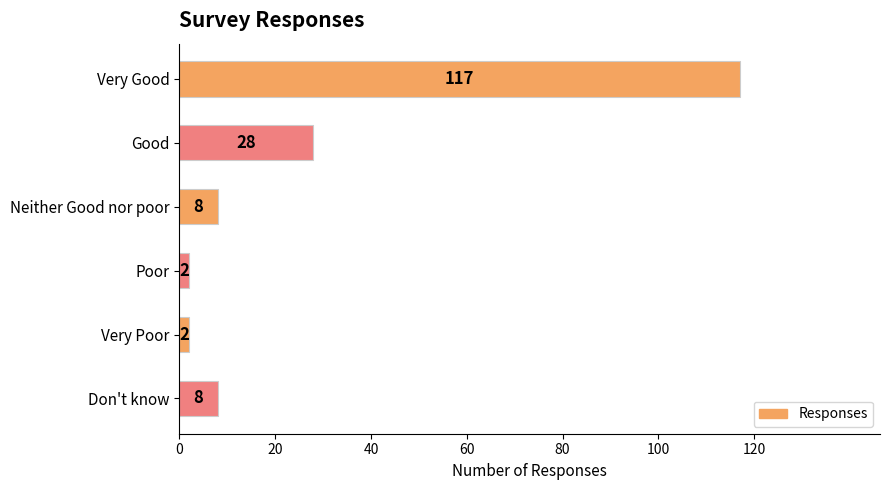

Reading top to bottom, list all the values displayed in this chart.

Very Good=117	Good=28	Neither Good nor poor=8	Poor=2	Very Poor=2	Don't know=8